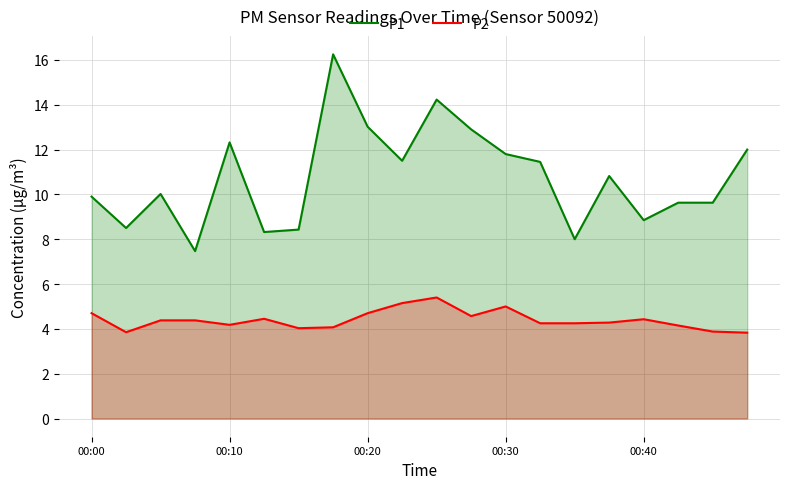

List the series in order of their peak value, lowest first.

P2, P1